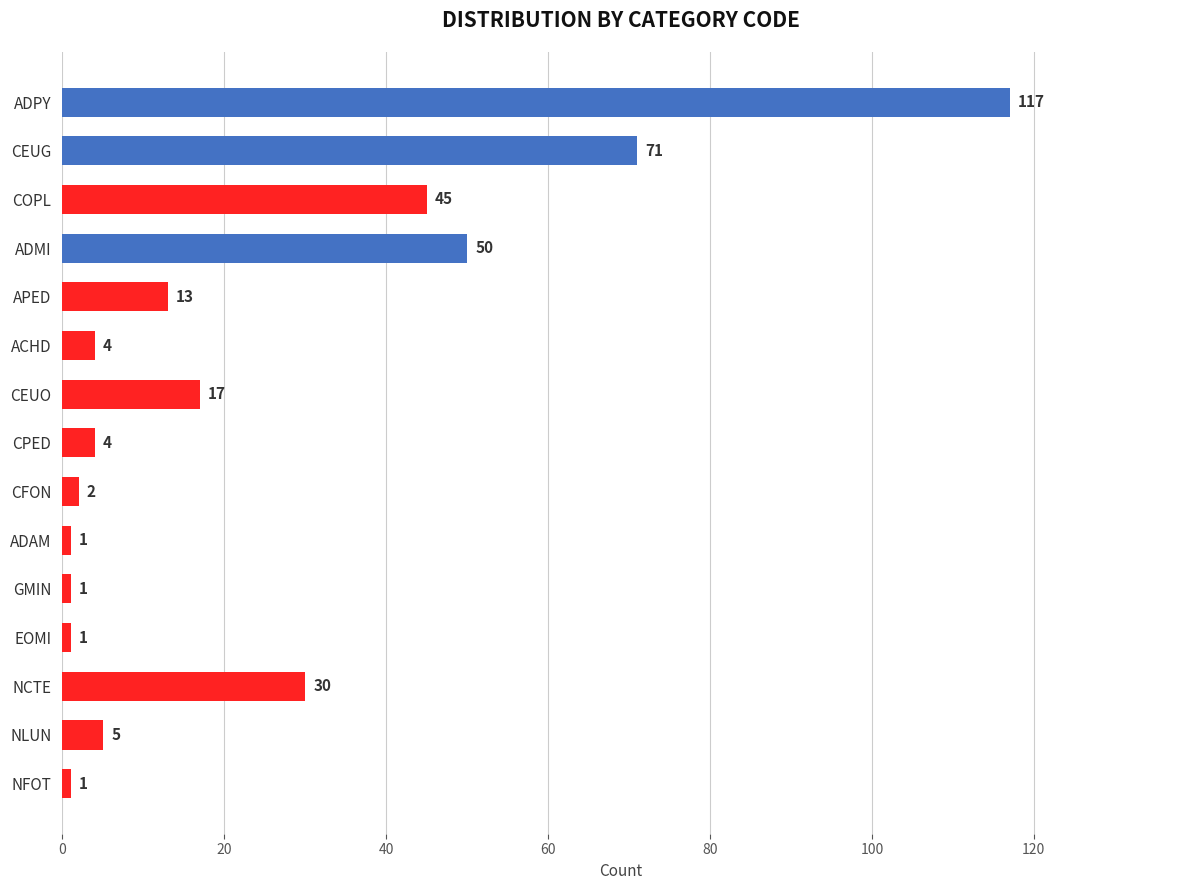

Does the chart contain any negative values?

No